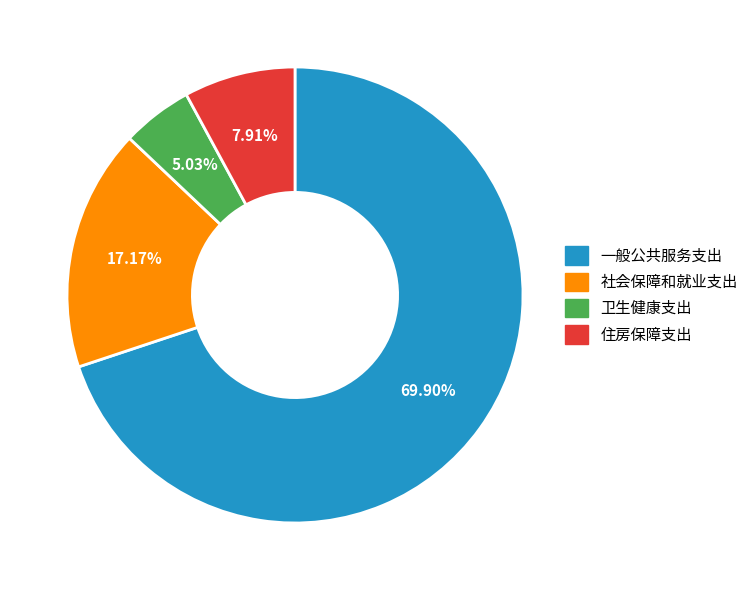

To the nearest percent, what is the difference between the 一般公共服务支出 and 卫生健康支出 slice percentages?

65%